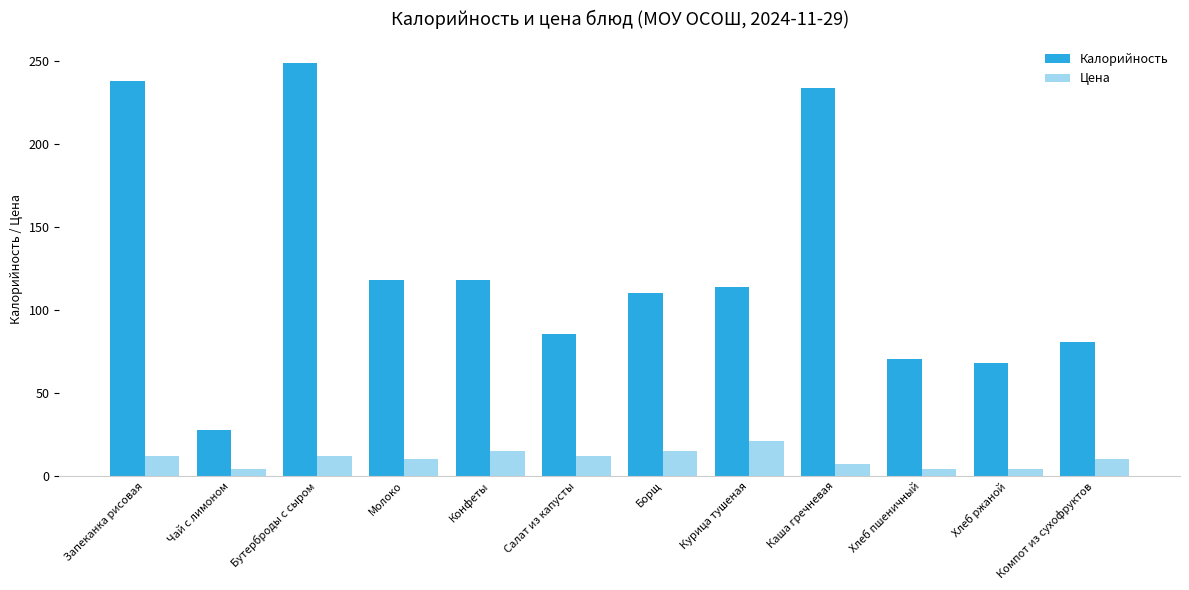

What is the label of the 5th bar from the right?

Курица тушеная